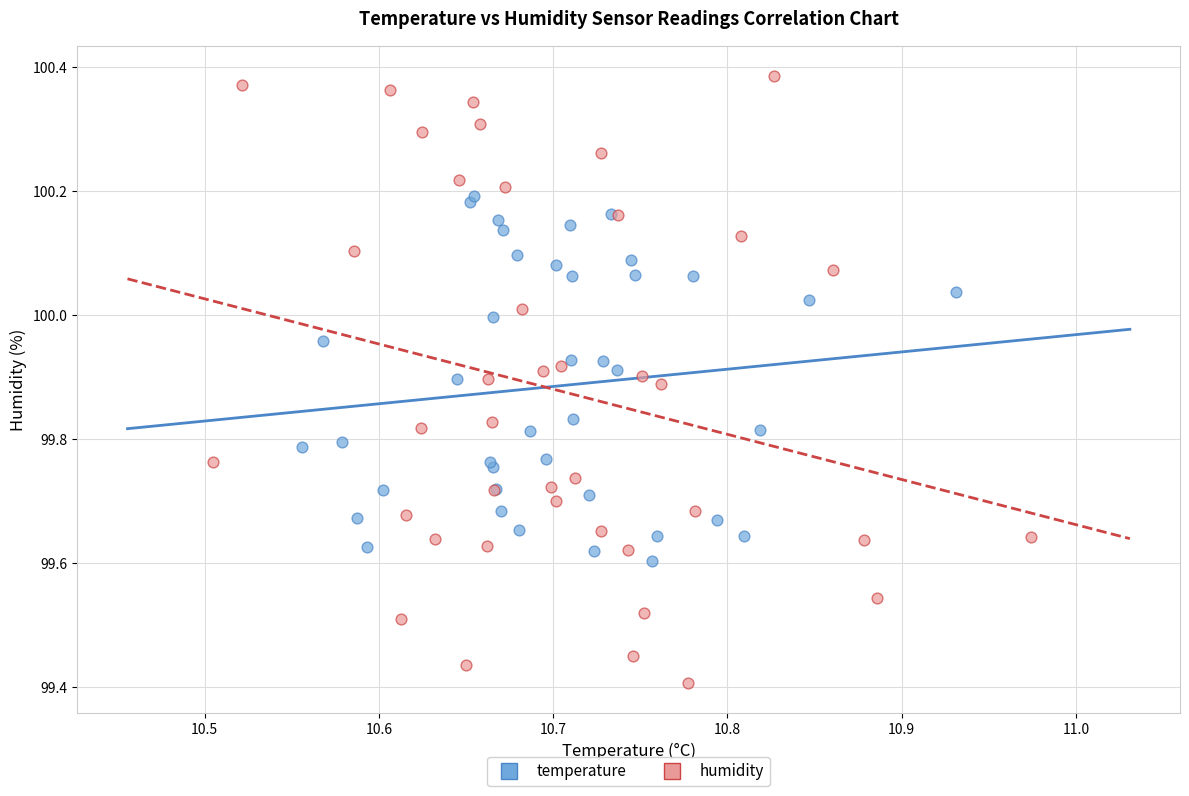

Which series has the largest Y range (max minus min)?

humidity